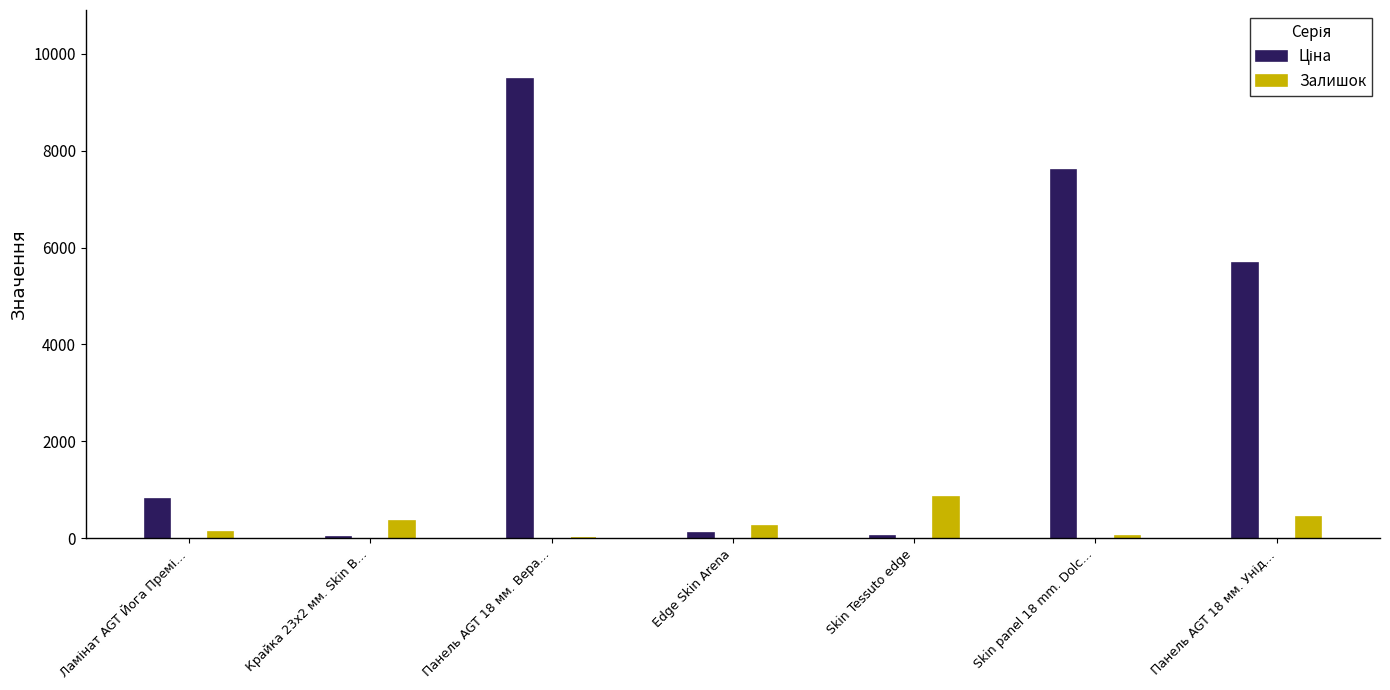

Are the bars grouped side by side (vs. stacked)?

Yes